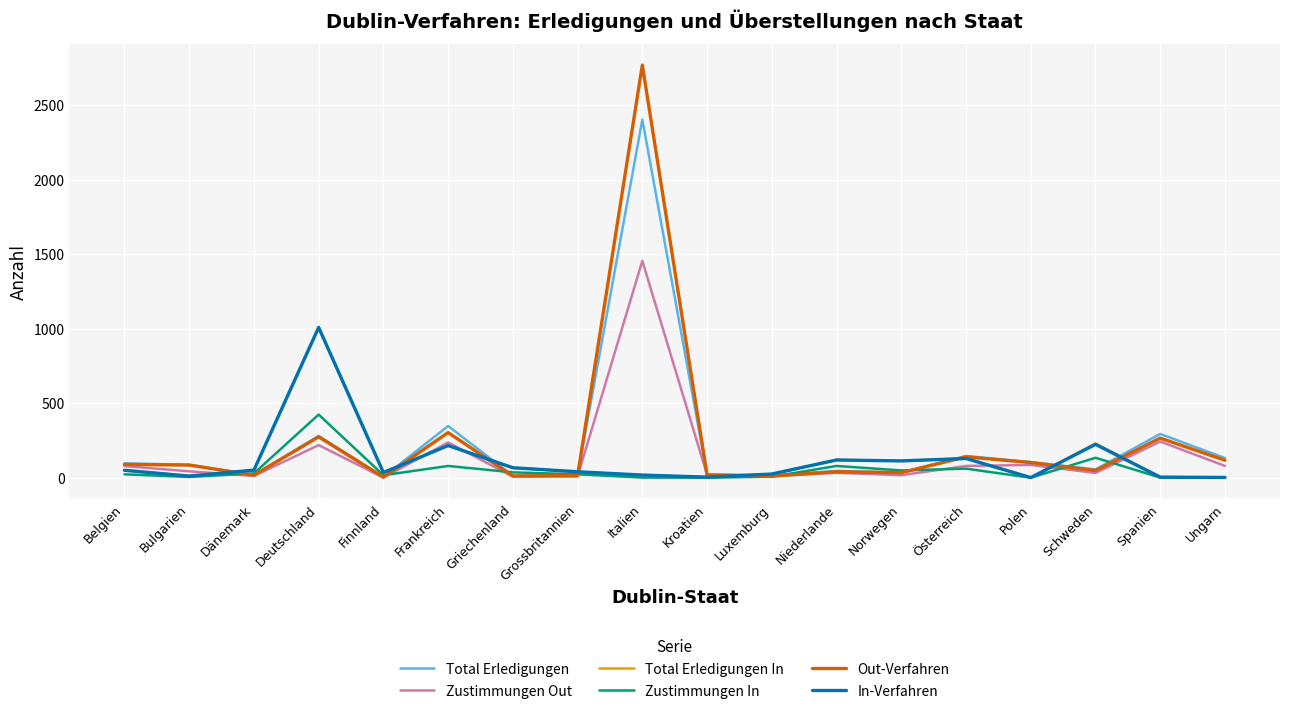

Which series has the widest spread of values?

Out-Verfahren